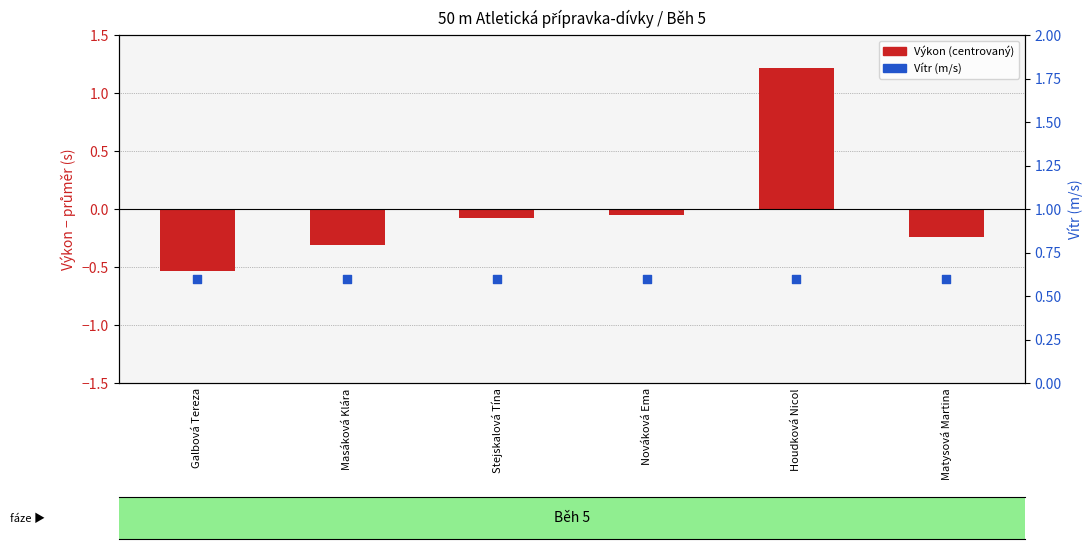

What is the total value across all series at Masáková Klára?

0.3